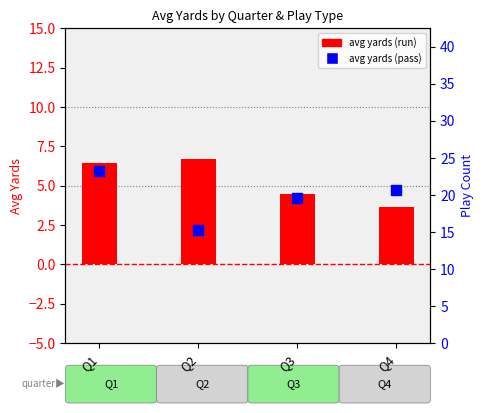

What are all the series names shown in the legend?

avg yards (run), avg yards (pass)